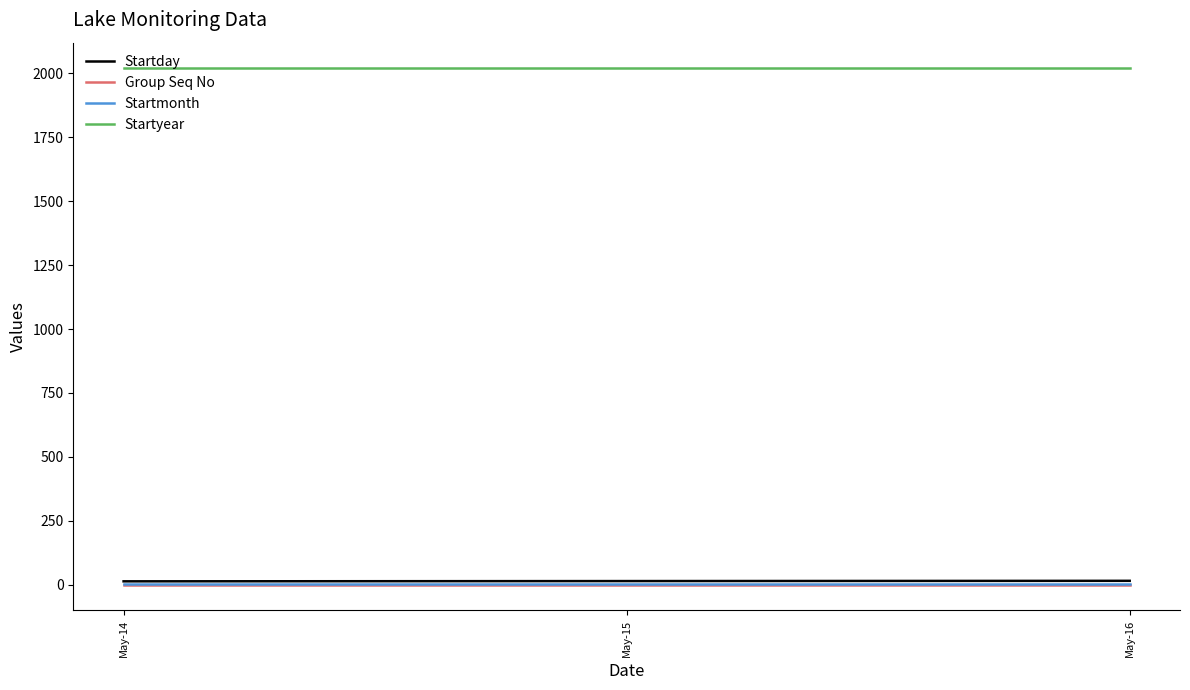

The value of Startyear at May-15 is 791. True or false?

False